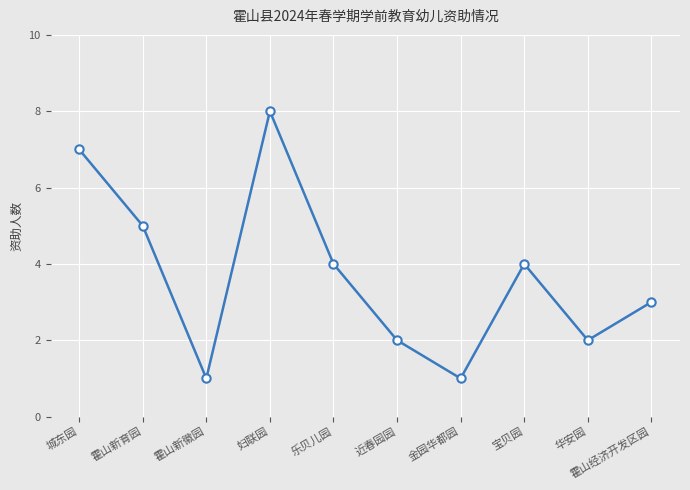

The value at 金园华都园 is 1. True or false?

True